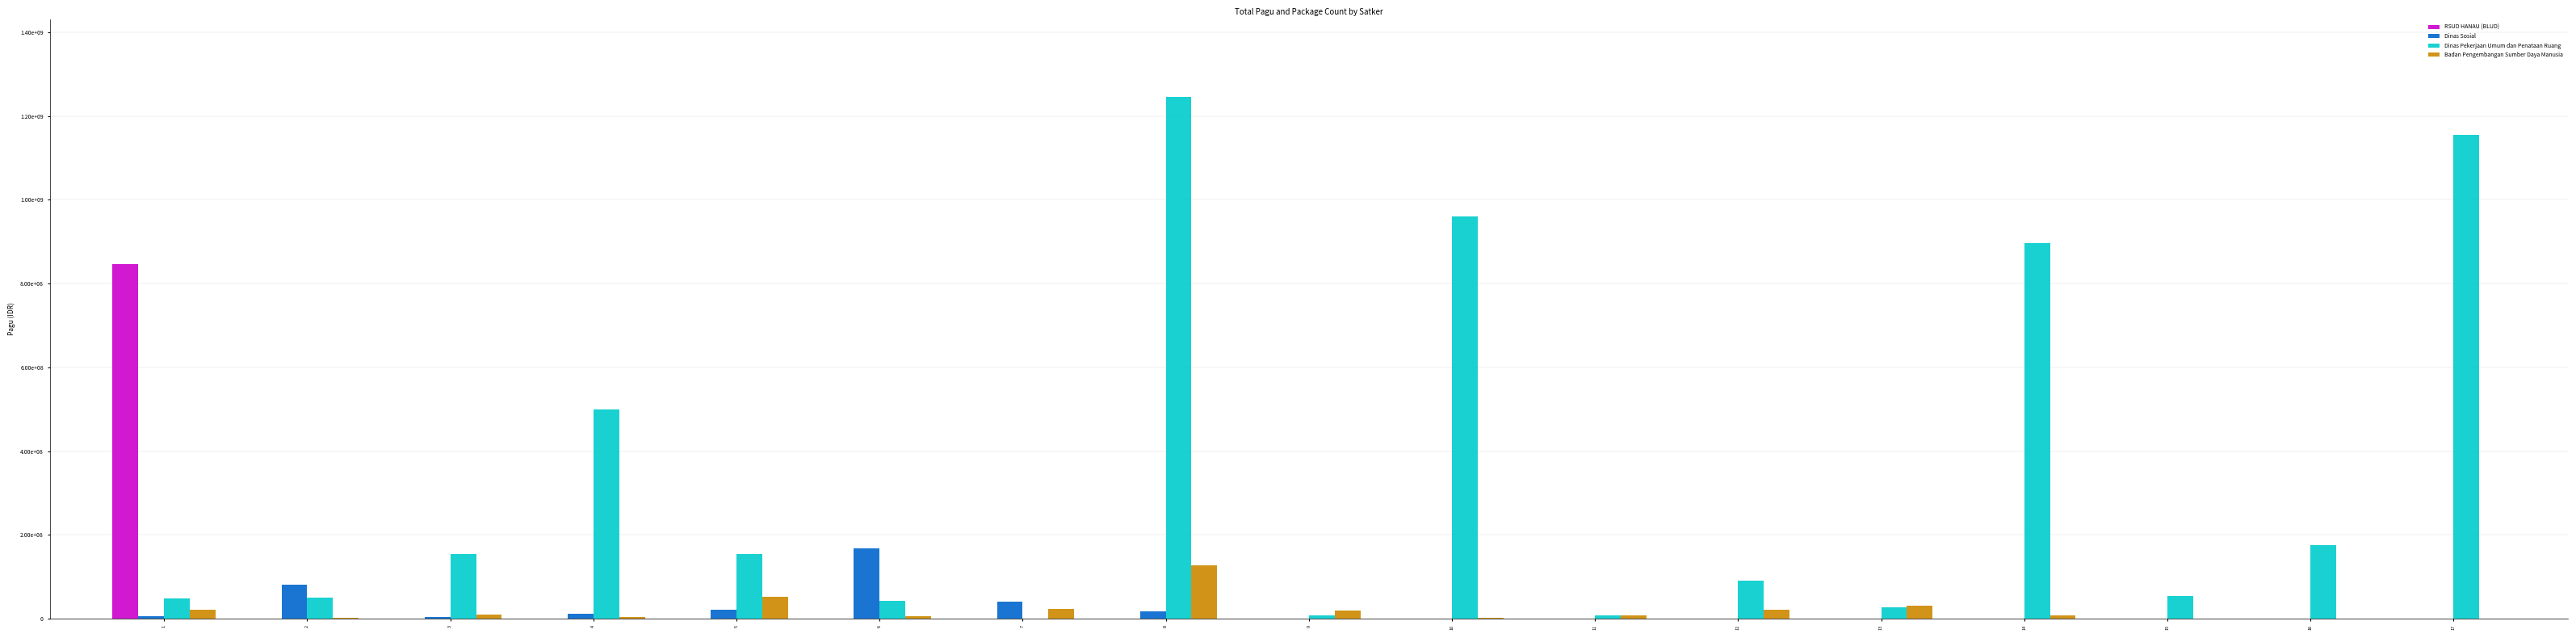

What are all the series names shown in the legend?

RSUD HANAU (BLUD), Dinas Sosial, Dinas Pekerjaan Umum dan Penataan Ruang, Badan Pengembangan Sumber Daya Manusia